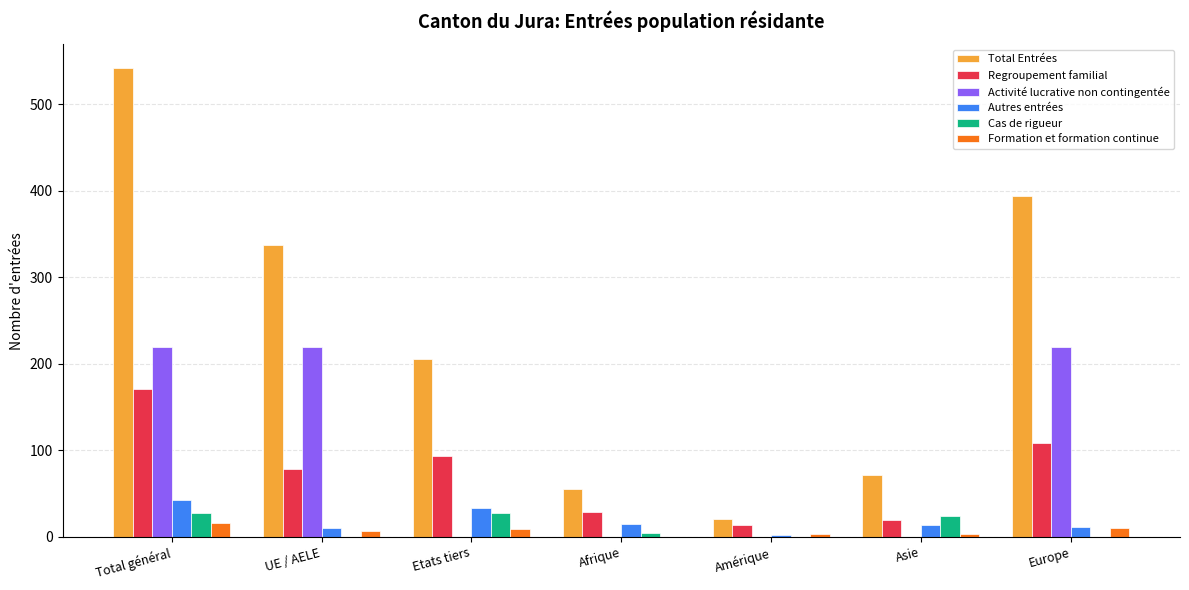

What value does the Autres entrées series have at Total général?

43